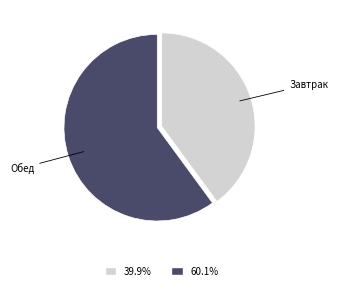

What is the smallest slice in the pie chart?

Завтрак